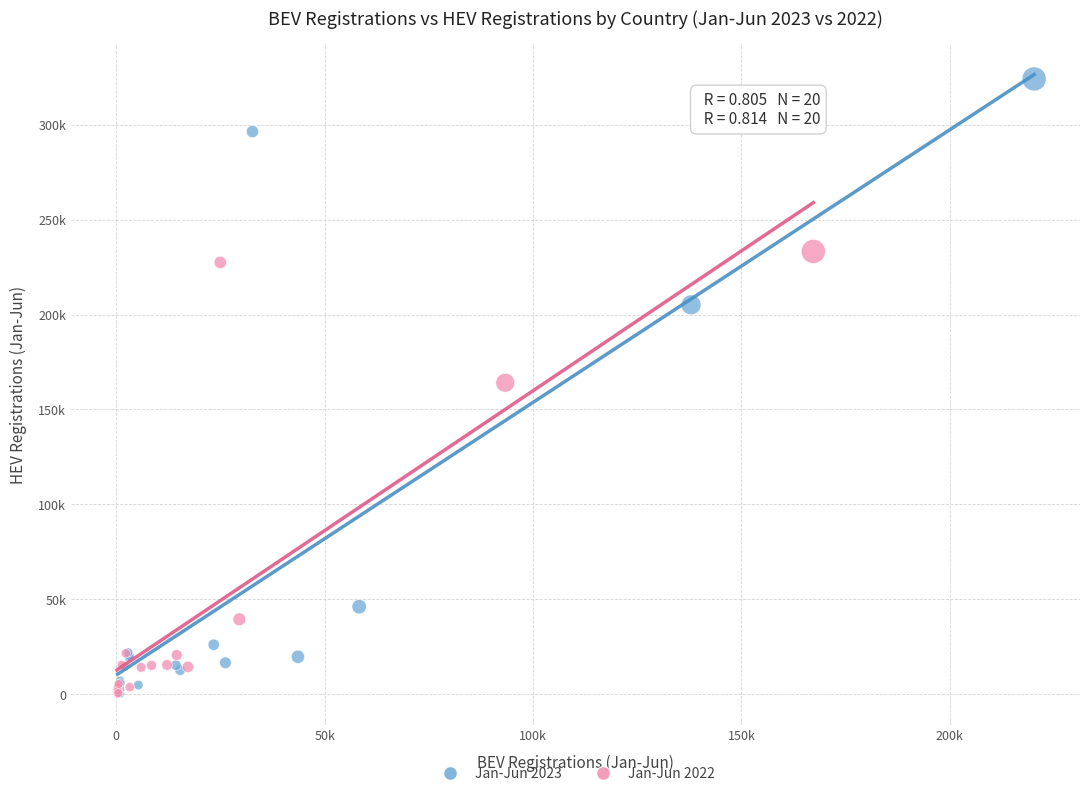

Which series reaches the maximum Y coordinate?

Jan-Jun 2023